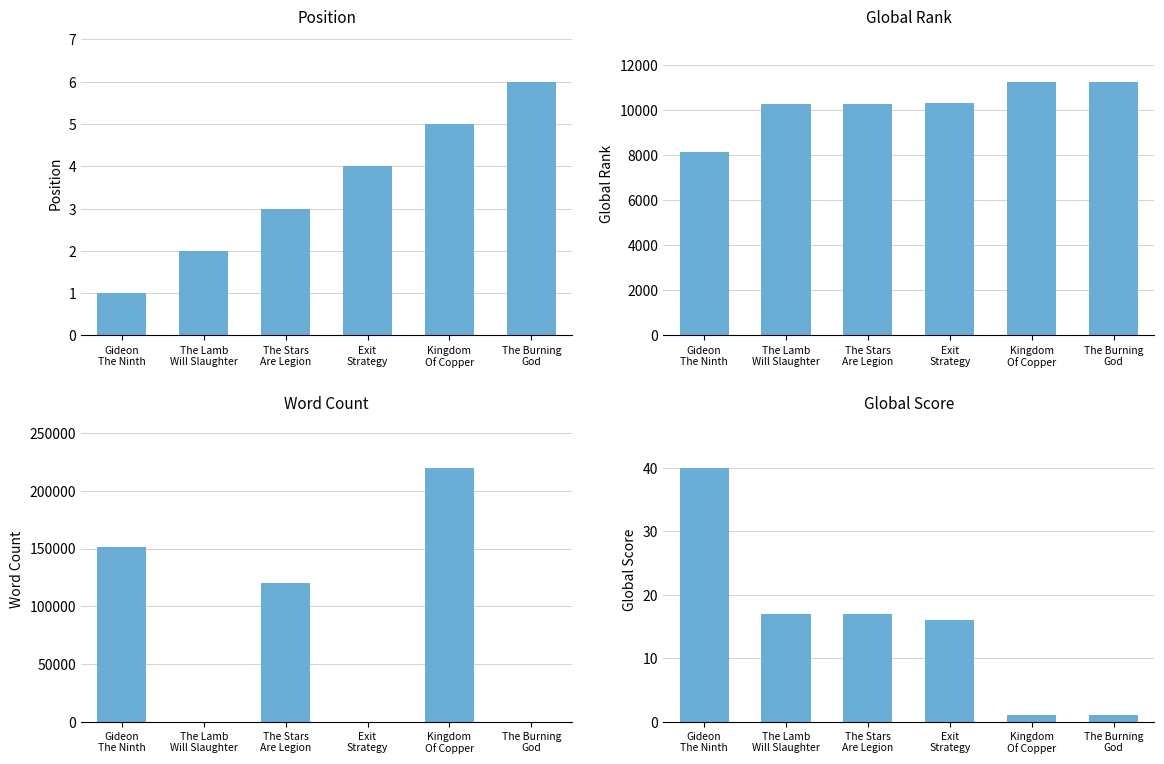

How many groups of bars are there?

6